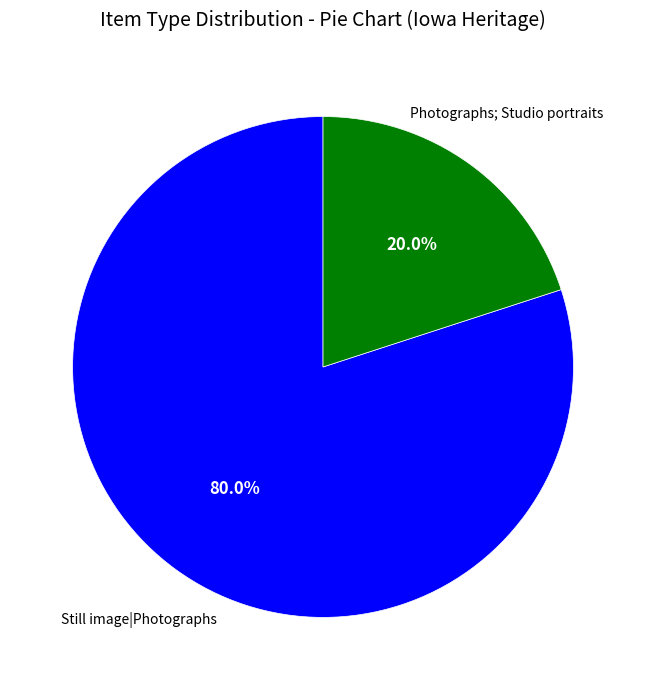

To the nearest percent, what is the average slice percentage?

50%